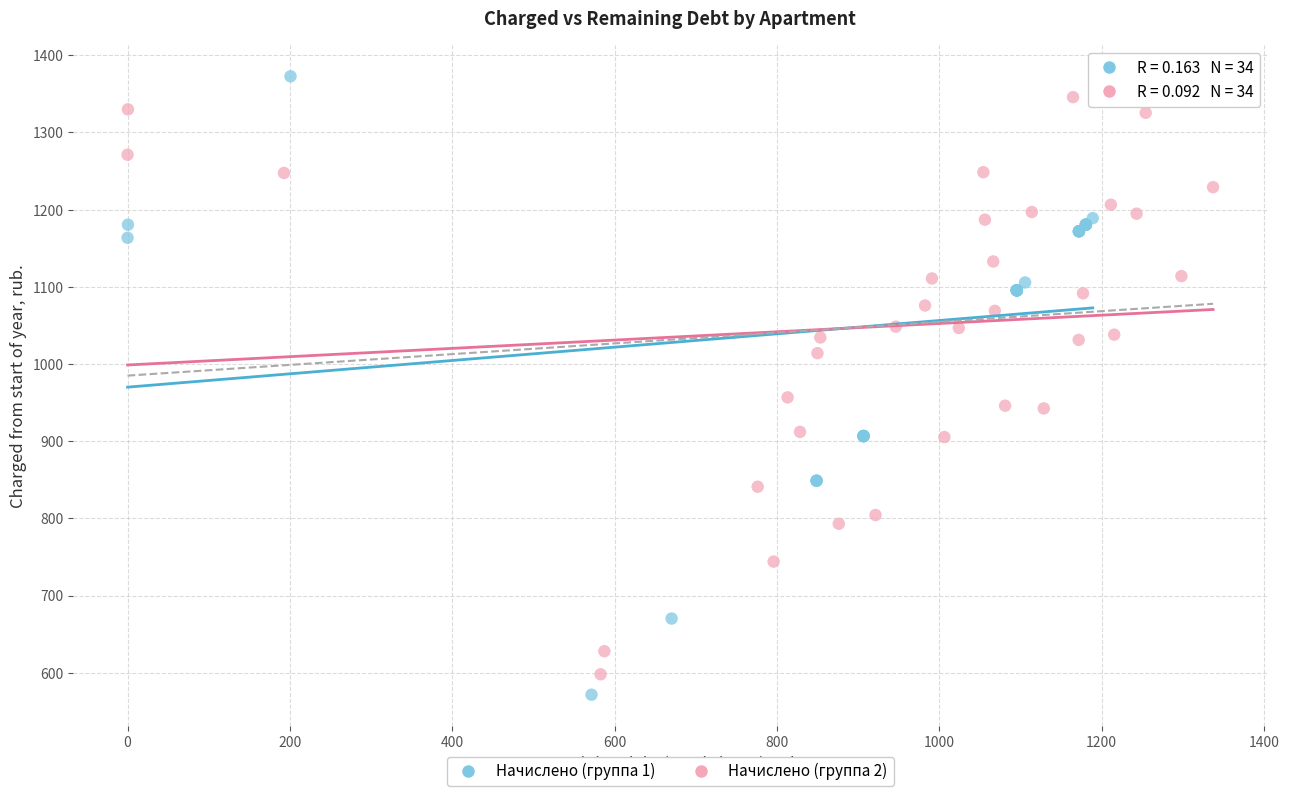

Which series has the largest Y range (max minus min)?

Начислено (группа 1)